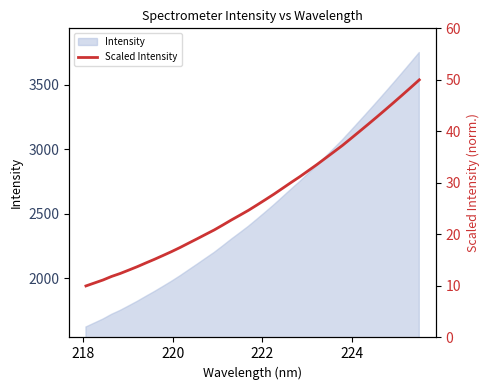

The value at 218 is 3.3. True or false?

False